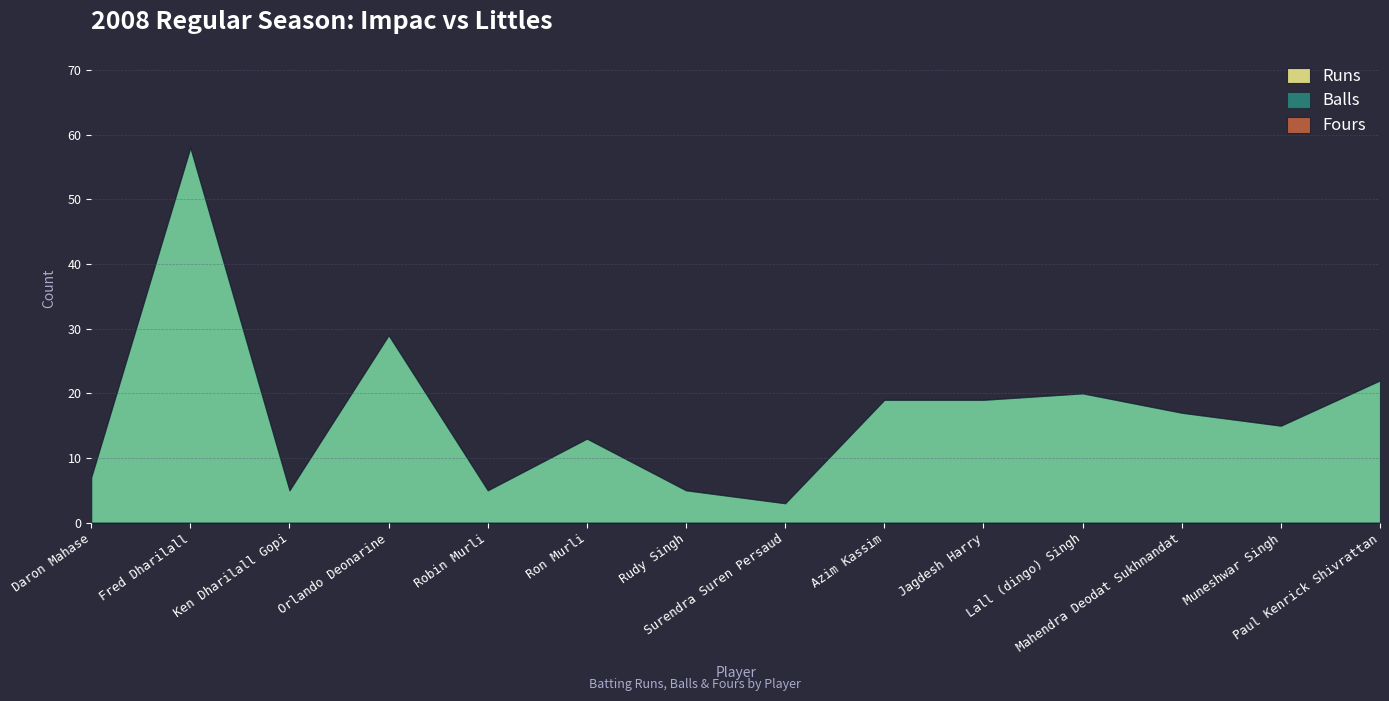

The Runs series shows 31 at Lall (dingo) Singh. True or false?

False